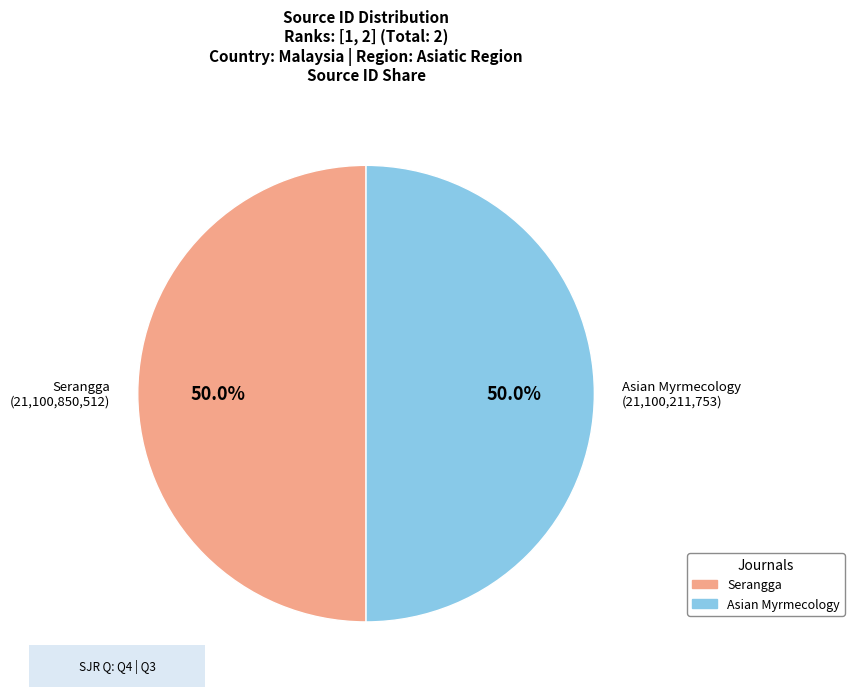

How many slices are in this pie chart?

2